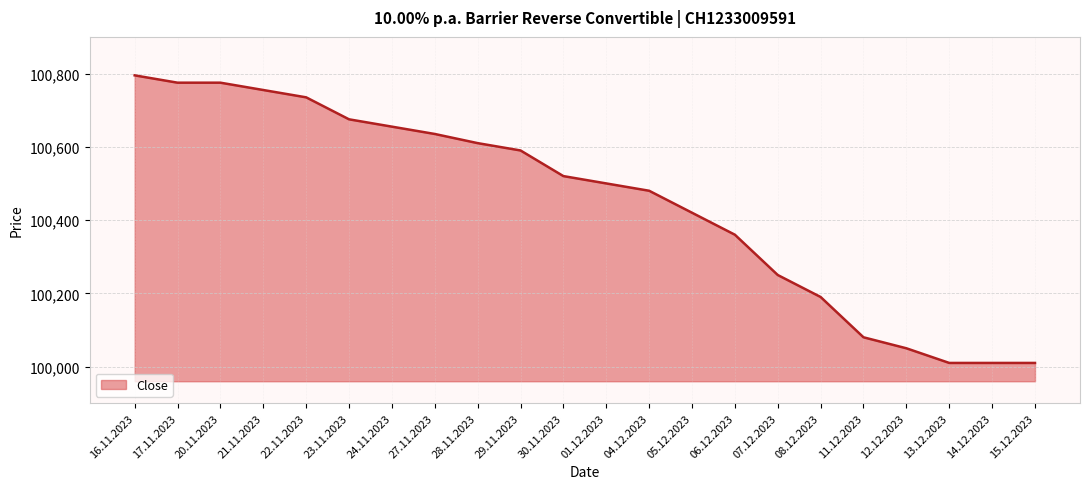

How many series are shown in this chart?

1